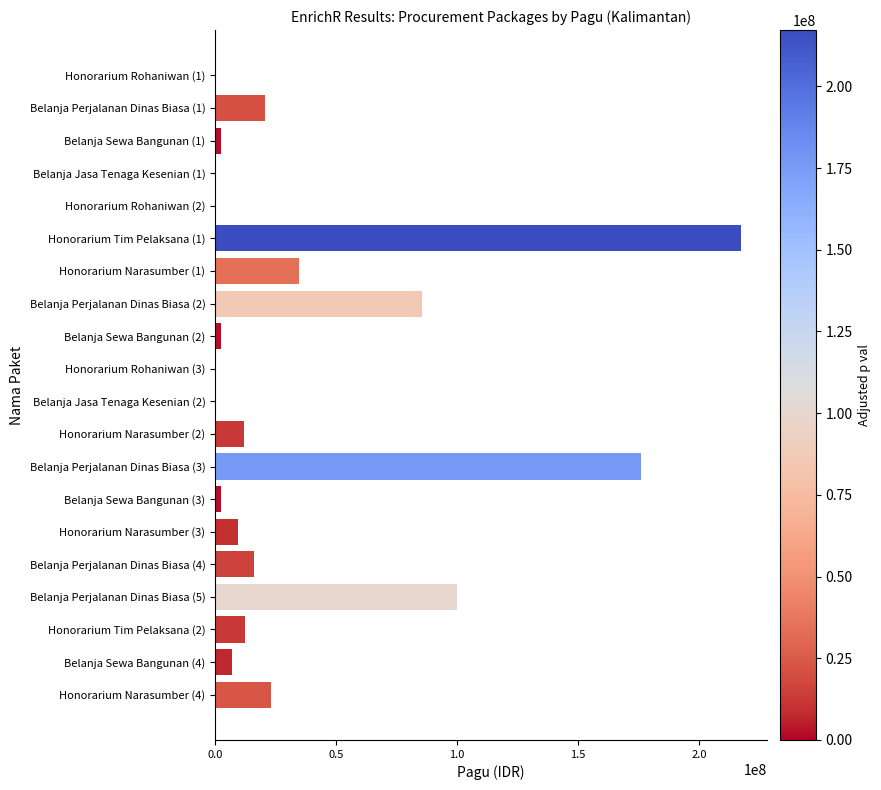

What is the sum of all values?

723083000